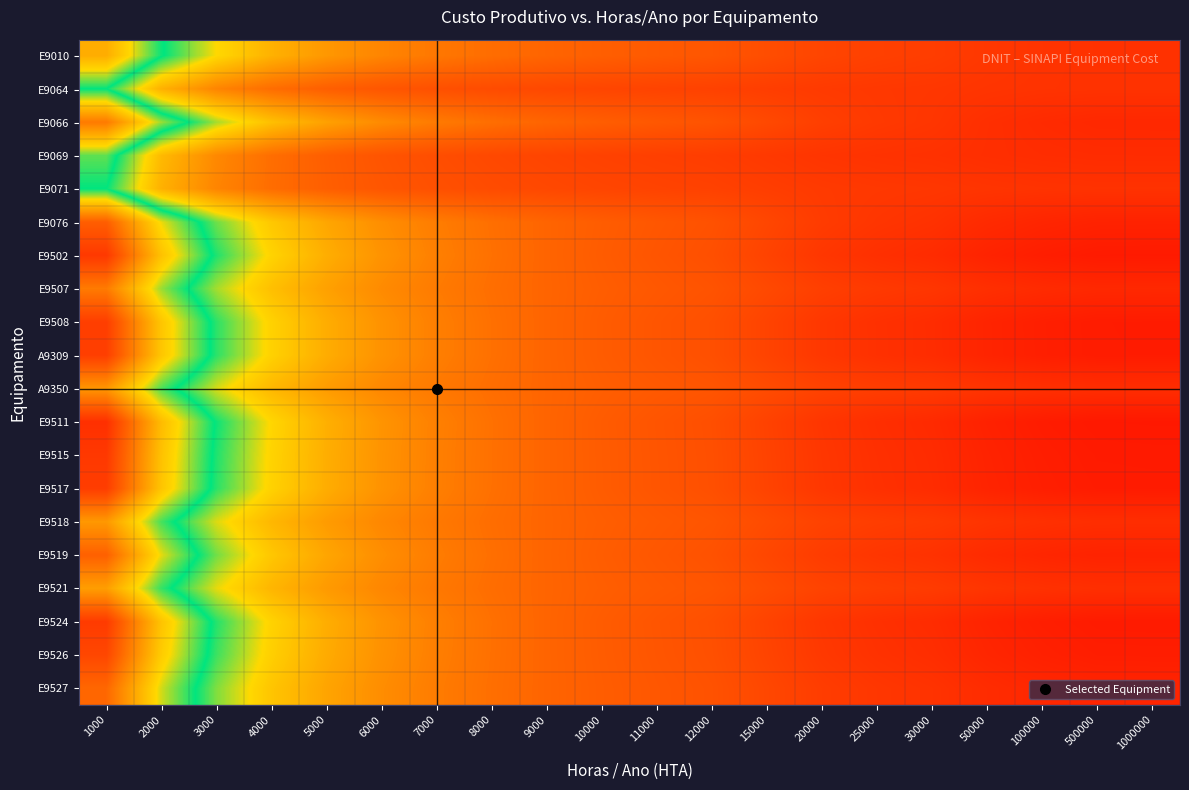

Count the number of data series in this chart.

20